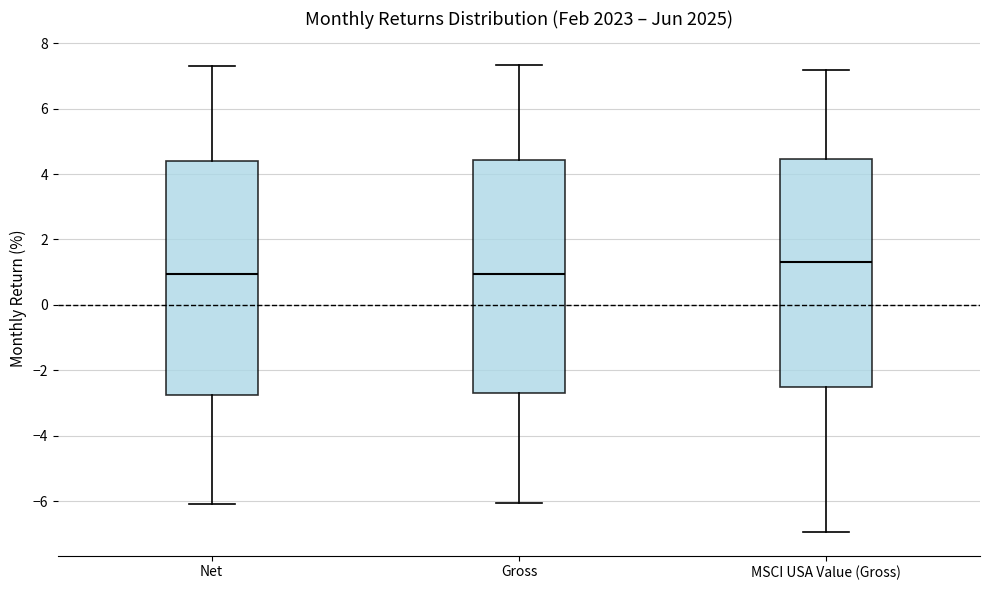

Reading left to right, transcribe this box plot: for each box, give where its median line is, the range the box spans, and where its two whiskers end, as read against the y-axis. The values are not printed on the chart, so give them approximately, as read against the axis.

Net: median 1.0, box -2.8 to 4.4, whiskers -6.0 to 7.4
Gross: median 1.0, box -2.6 to 4.4, whiskers -6.0 to 7.4
MSCI USA Value (Gross): median 1.4, box -2.4 to 4.4, whiskers -7.0 to 7.2